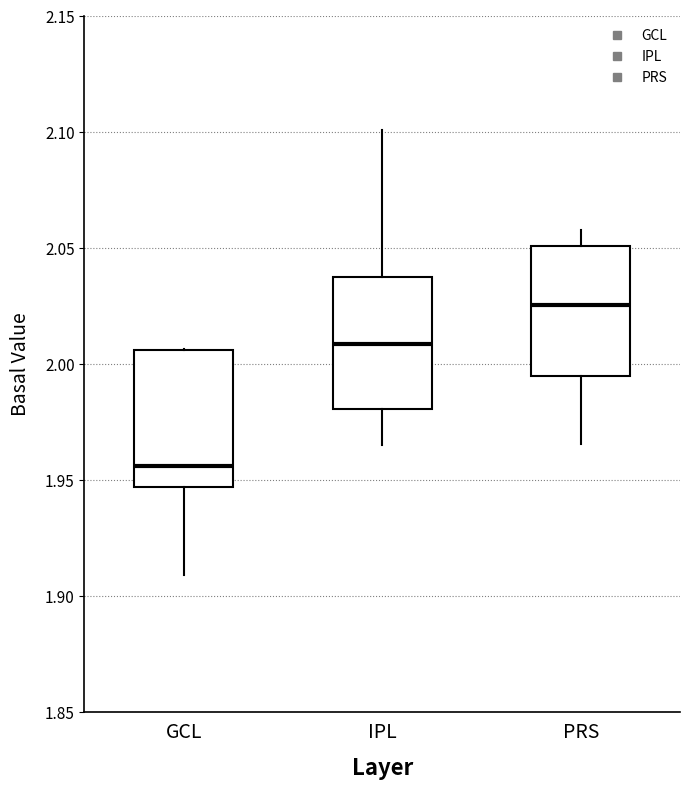

Reading left to right, transcribe this box plot: for each box, give where its median line is, the range the box spans, and where its two whiskers end, as read against the y-axis. The values are not printed on the chart, so give them approximately, as read against the axis.

GCL: median 1.955, box 1.945 to 2.005, whiskers 1.910 to 2.005
IPL: median 2.010, box 1.980 to 2.040, whiskers 1.965 to 2.100
PRS: median 2.025, box 1.995 to 2.050, whiskers 1.965 to 2.060